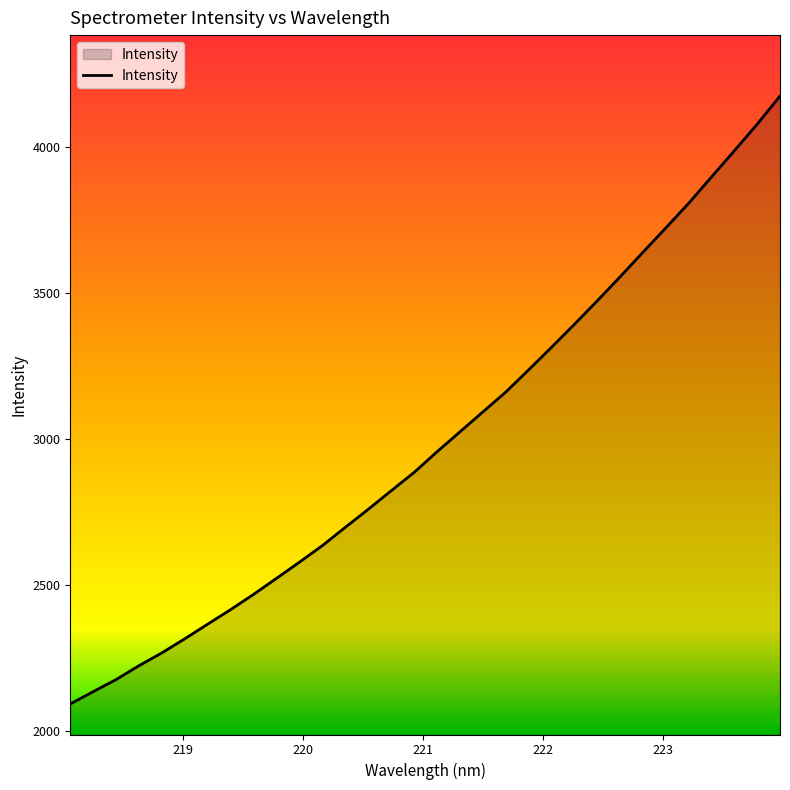

What is the maximum value shown in the chart?

4173.5